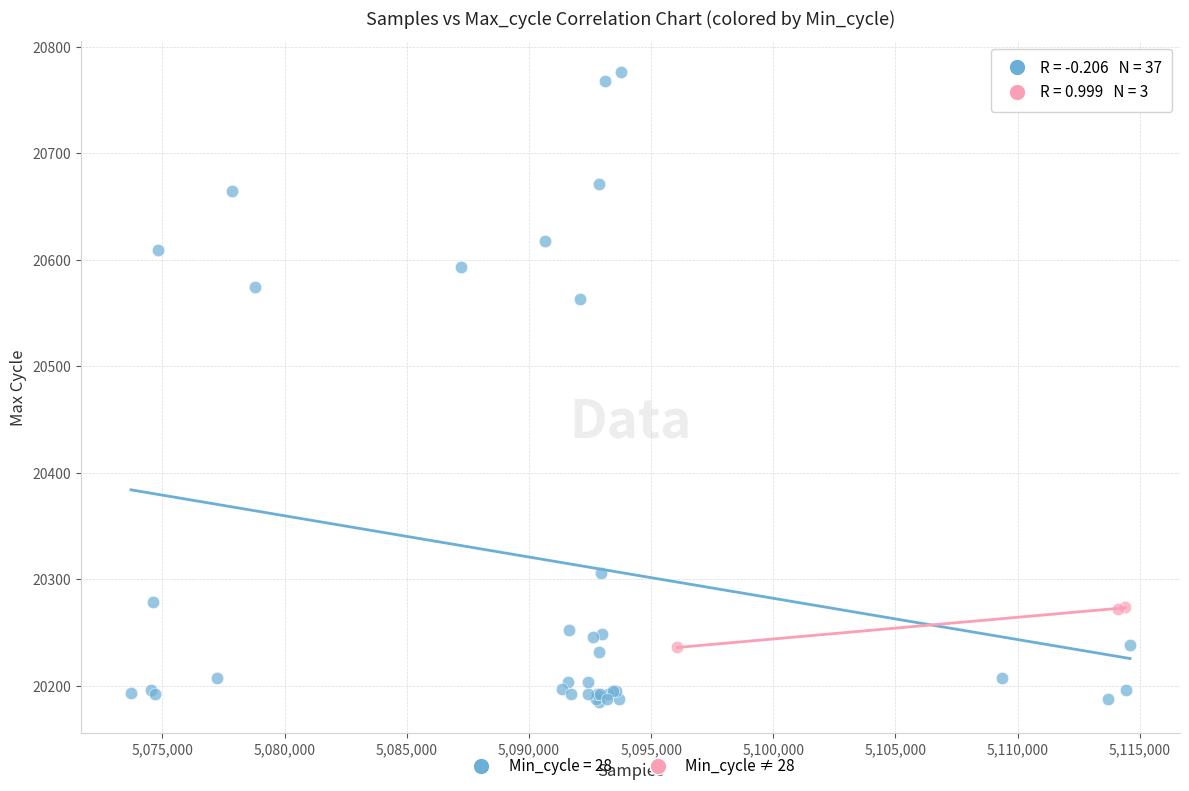

Which series contains the highest Y value?

Min_cycle = 28